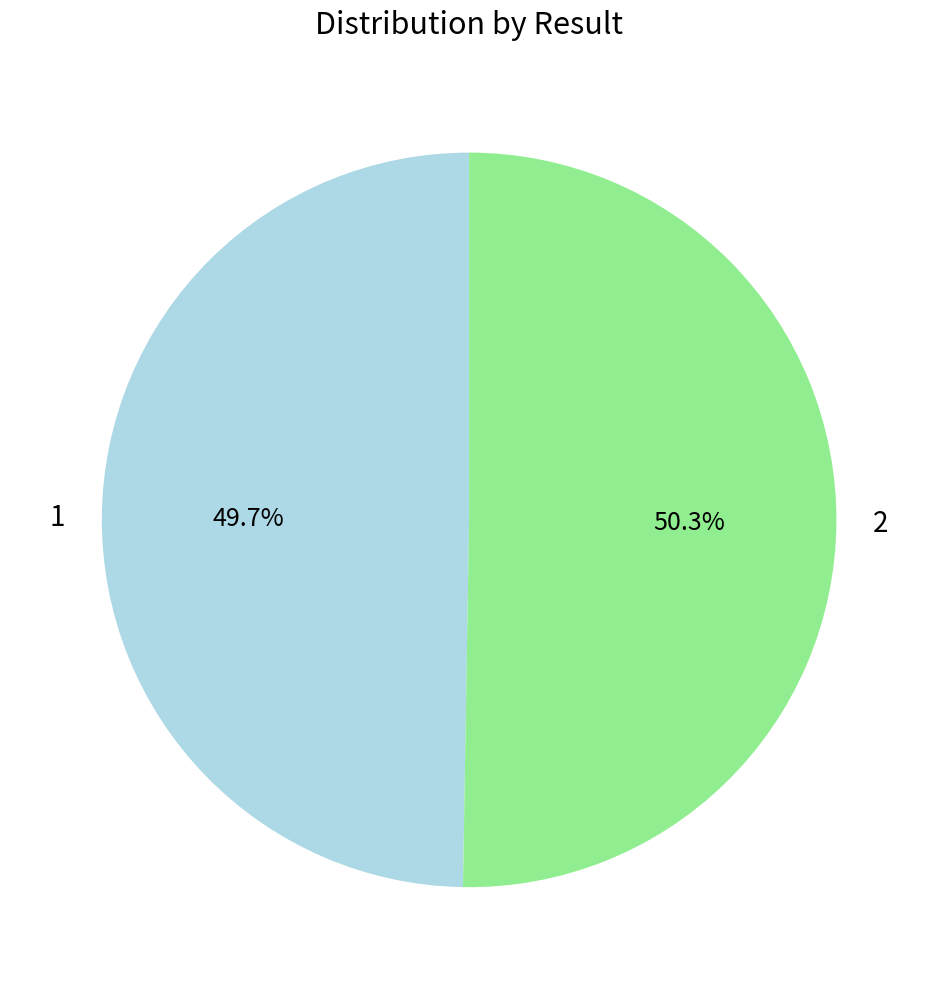

To the nearest percent, what percentage of the pie is 2?

50%